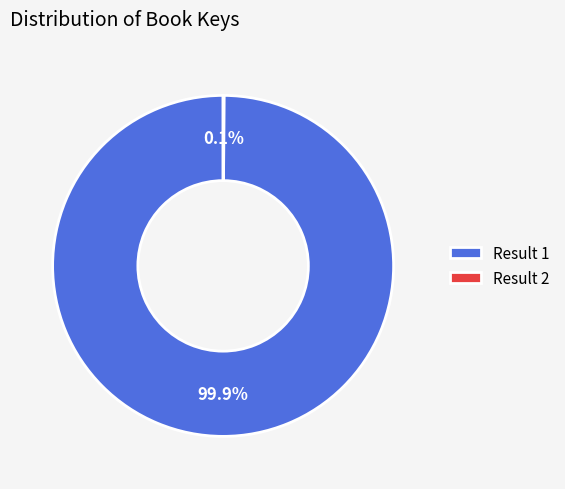

What is the largest slice in the pie chart?

Result 1